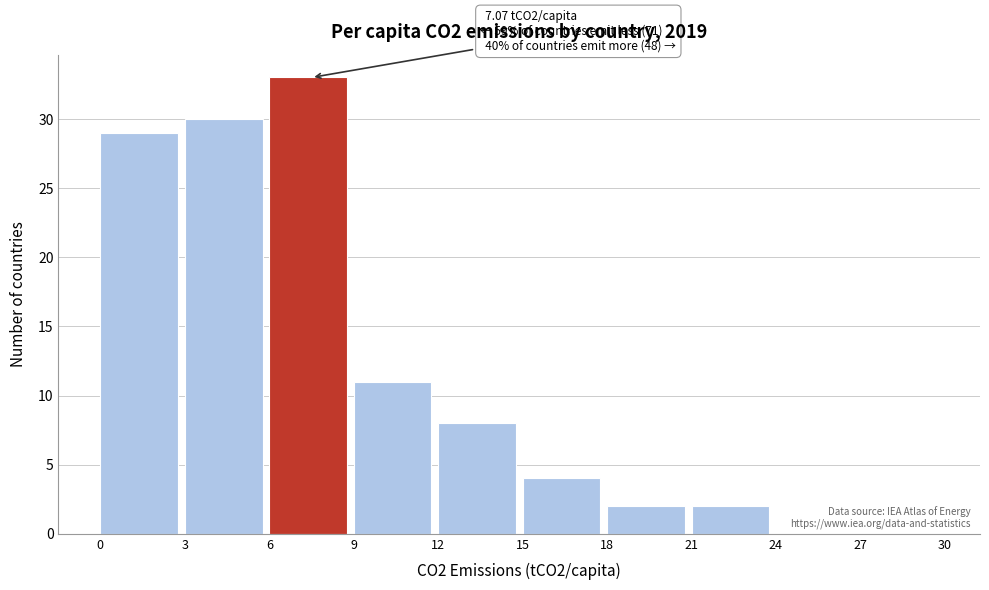

Which range on the x-axis has the tallest bar?

6 to 9